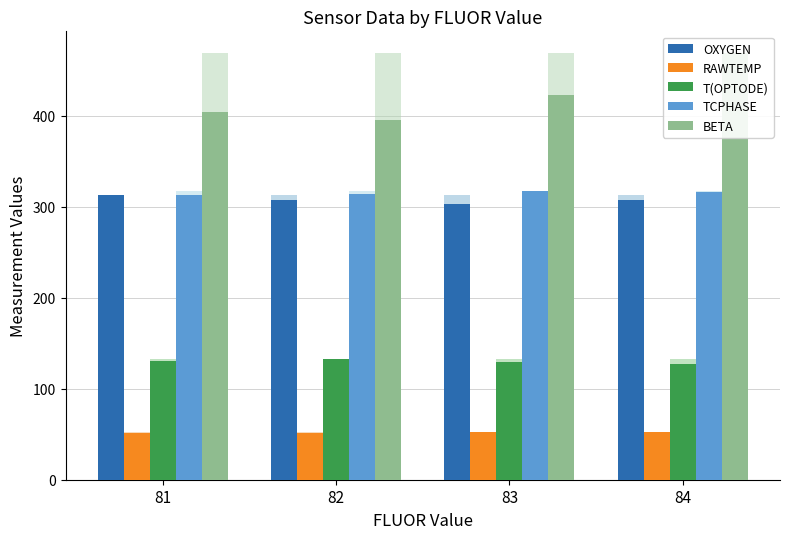

What is the difference between the maximum and minimum values in the BETA series?

74.0